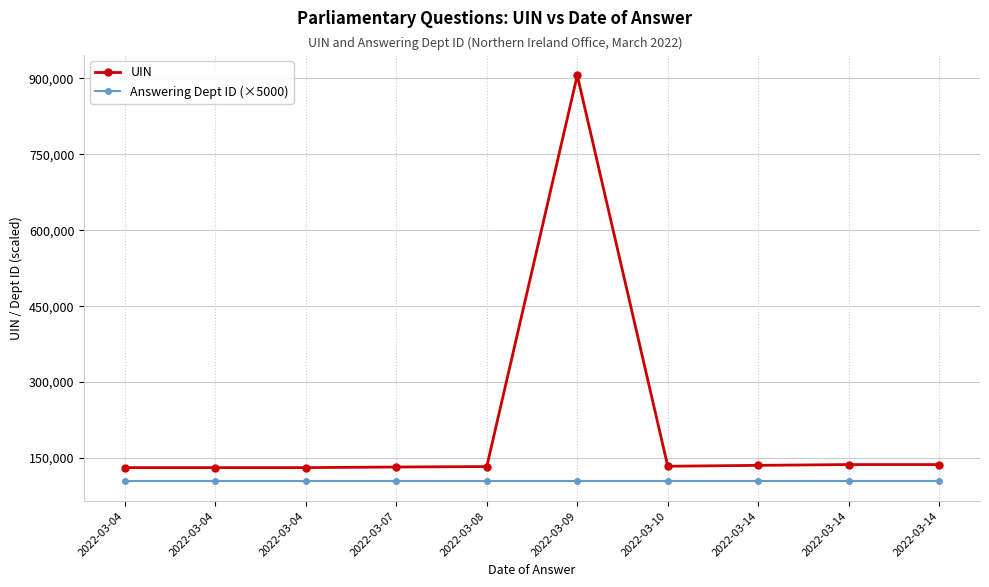

How many lines are shown in the chart?

2